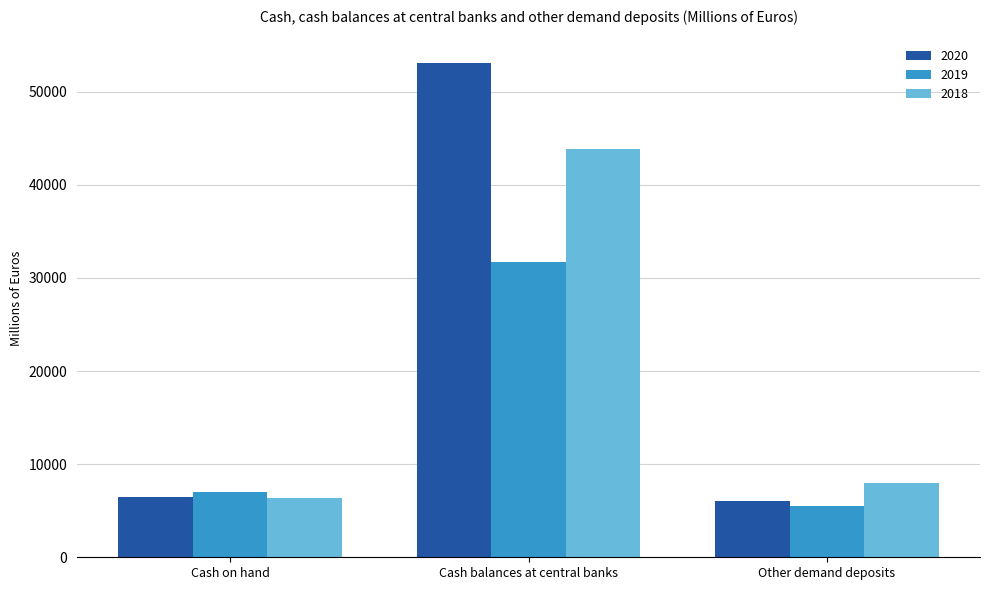

How many bars are there in total?

9